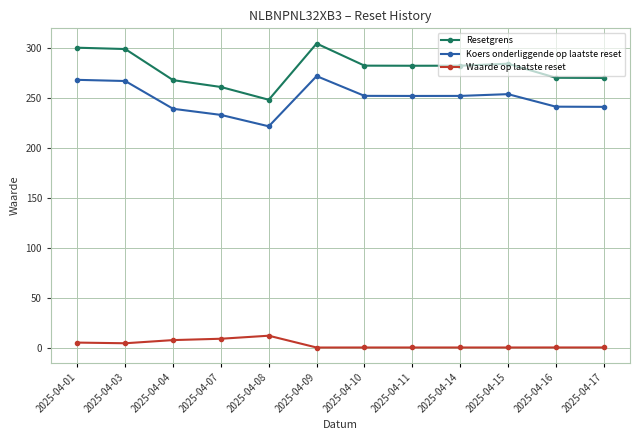

True or false: Resetgrens has more than 0 interior local peaks.

True